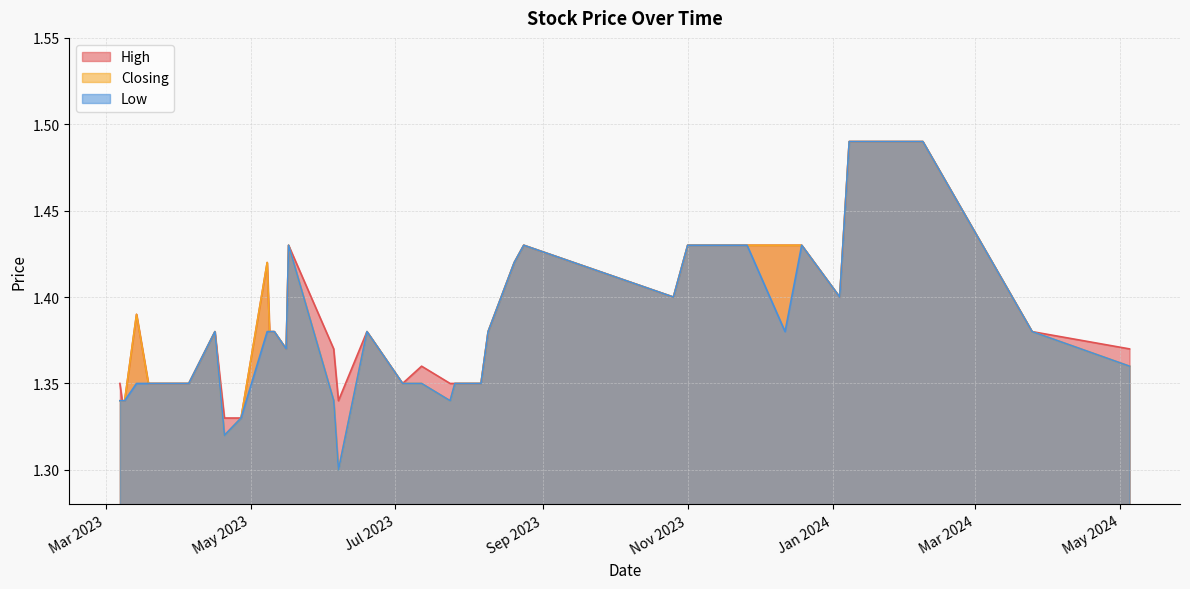

What is the total value across all series at 07/06/2023?

3.9